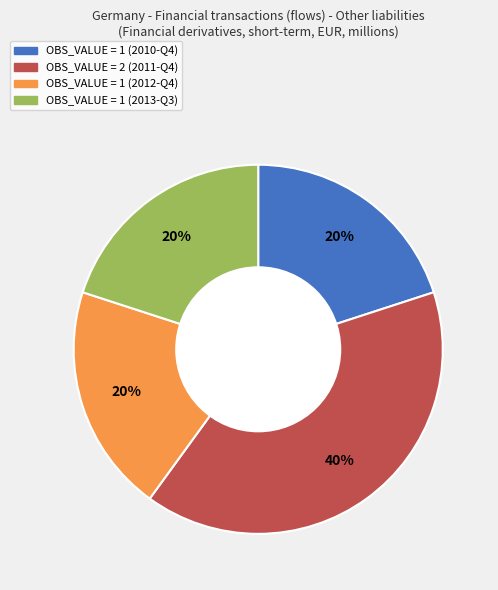

Is there any slice that represents more than half of the pie?

No